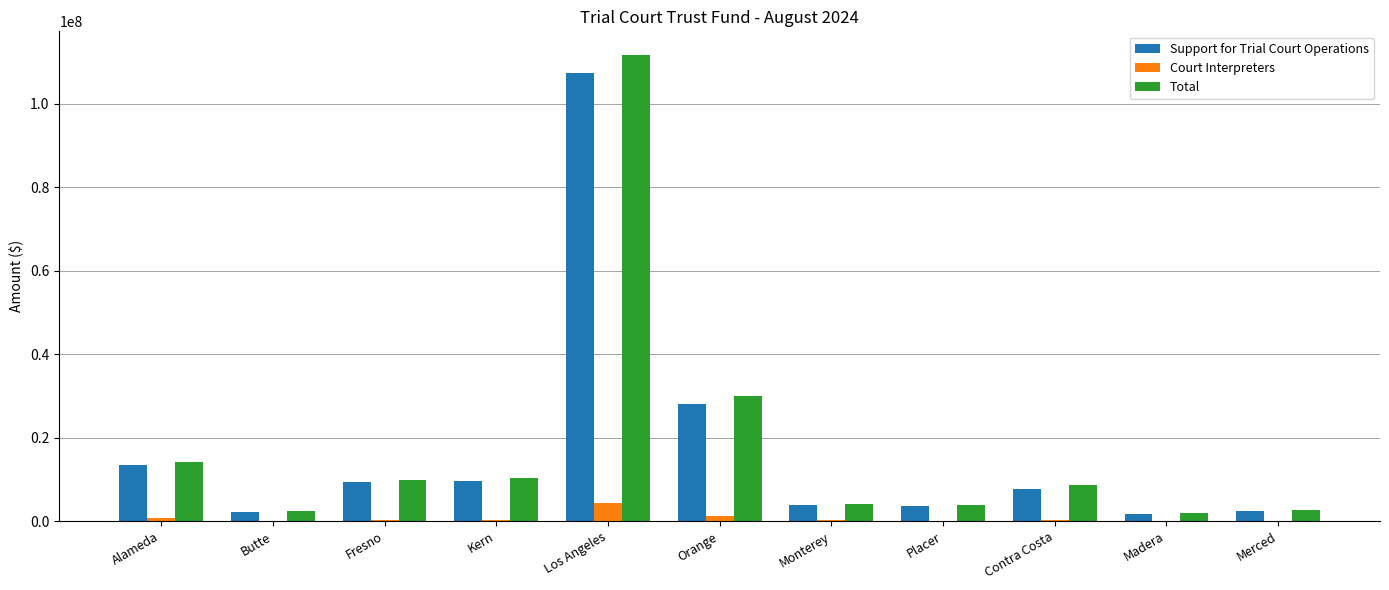

At which label is Support for Trial Court Operations closest to 54626286?

Orange